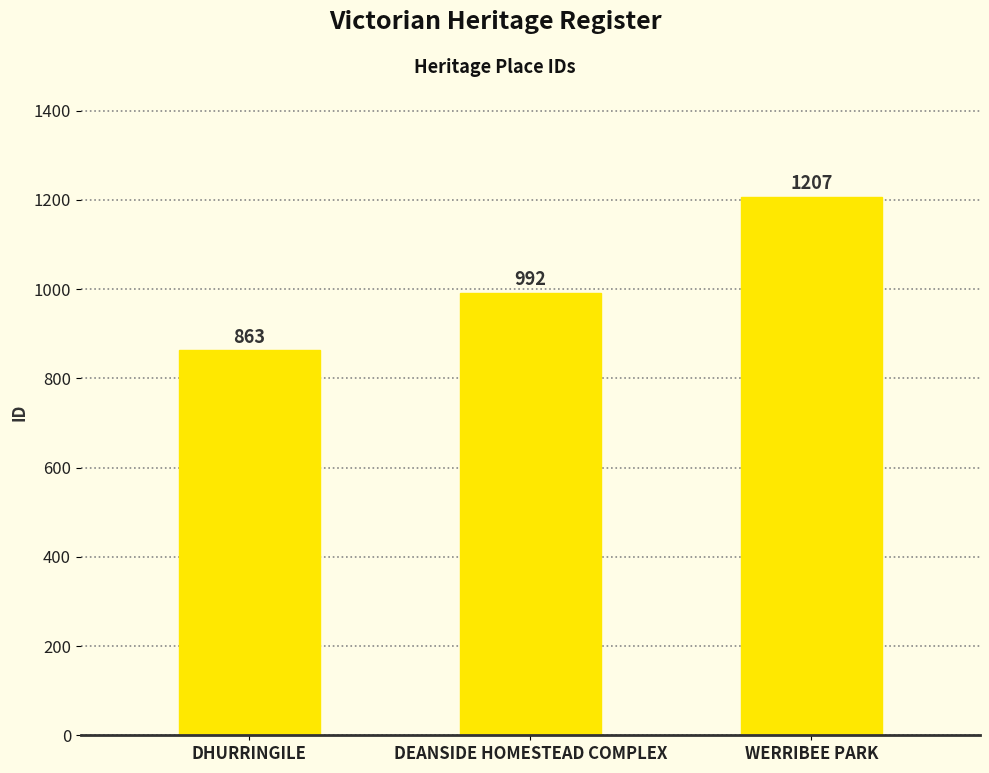

What is the ratio of the value at DEANSIDE HOMESTEAD COMPLEX to the value at WERRIBEE PARK?

0.8